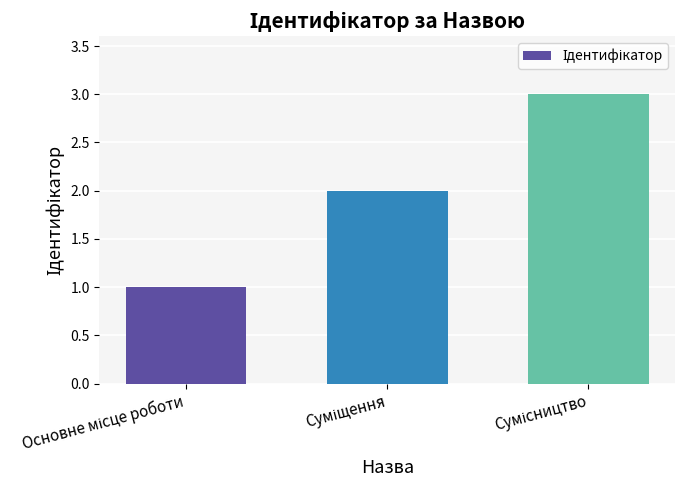

What is the sum of all values?

6